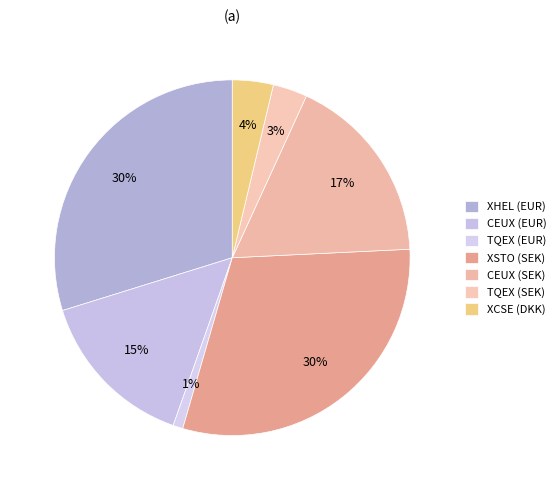

How many slices are in this pie chart?

7